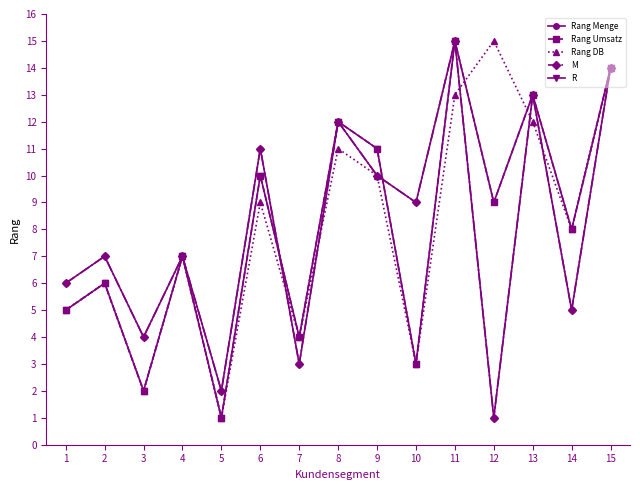

Does the chart have visible grid lines?

No